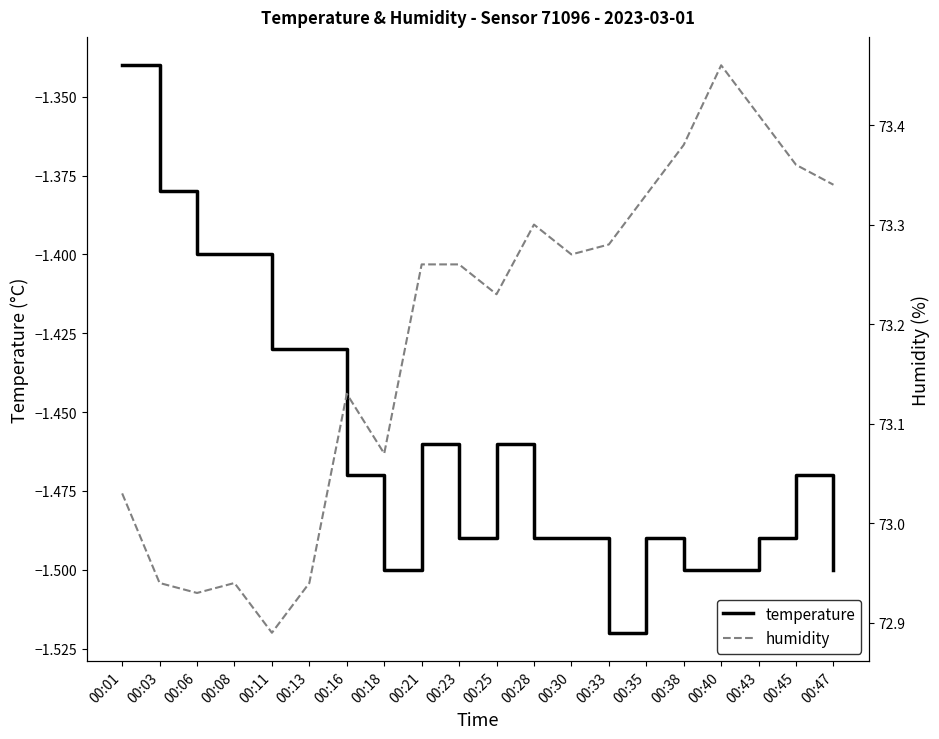

True or false: temperature has a value of -0.5 at 00:01.

False